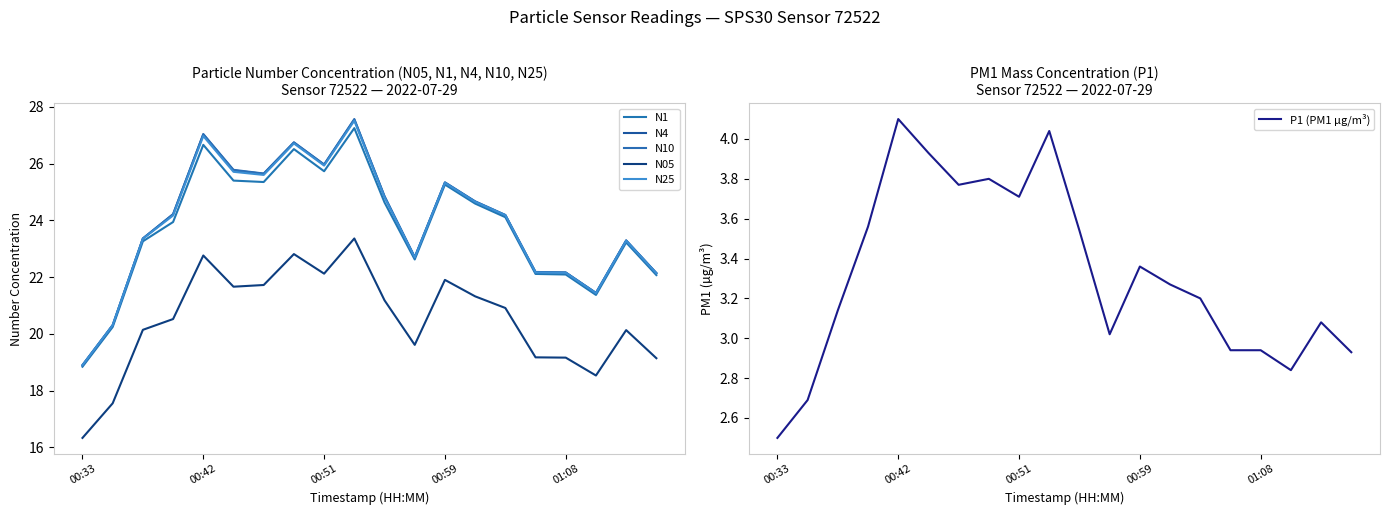

How many data points in N1 are above 24?

10